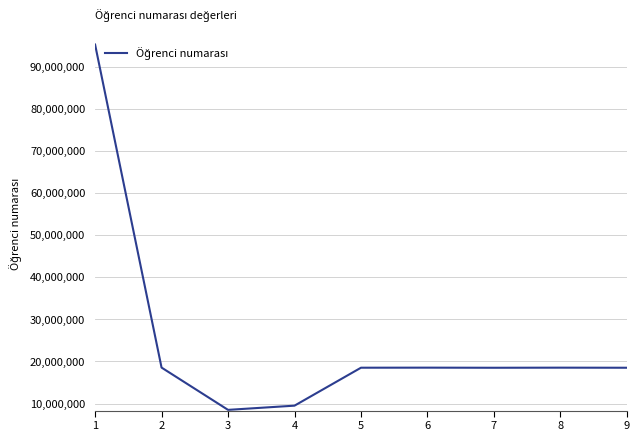

What value does the data have at 7, to the nearest 10?

18509020